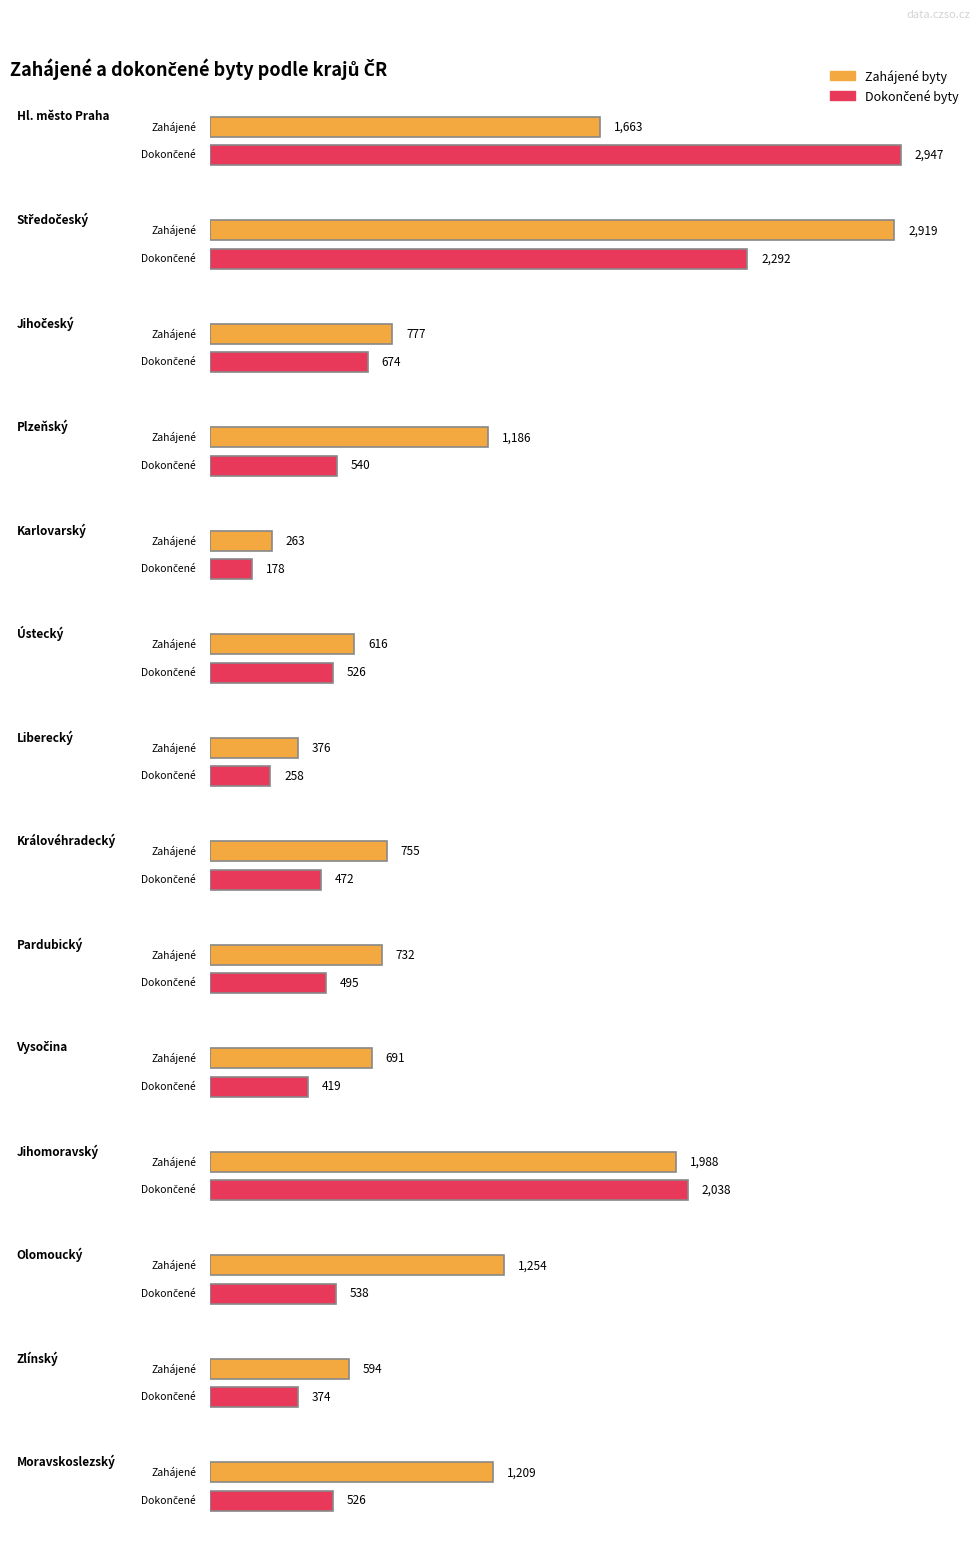

What is the difference between the maximum and minimum values in the Dokončené byty series?

2769